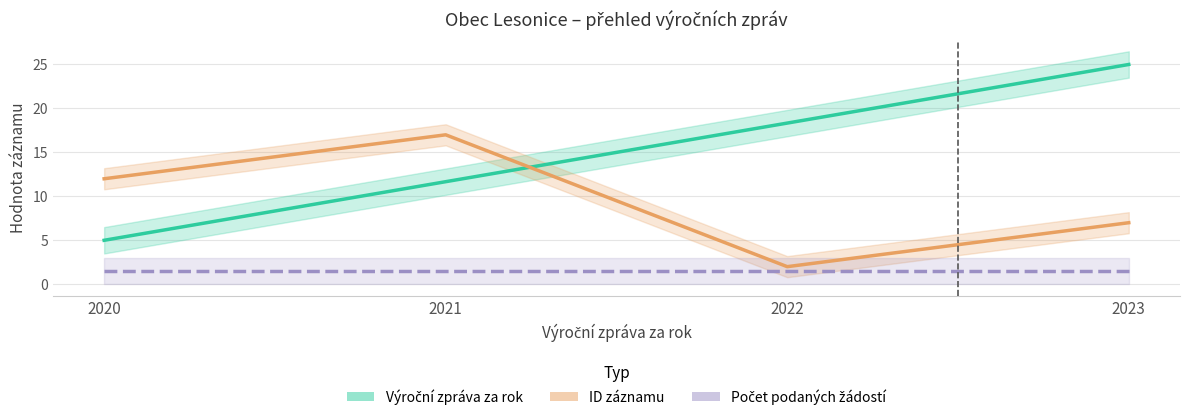

What is the difference between the ID záznamu values at 2022 and 2023?

5.0